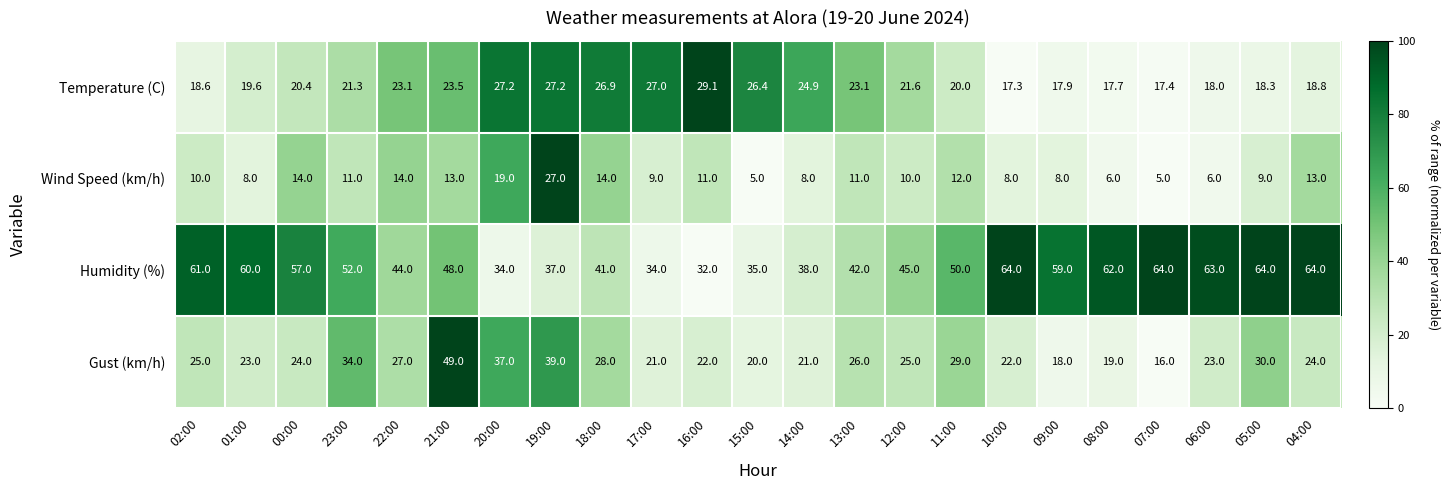

Between 19:00 and 07:00, which series saw the biggest shift?

Humidity (%)